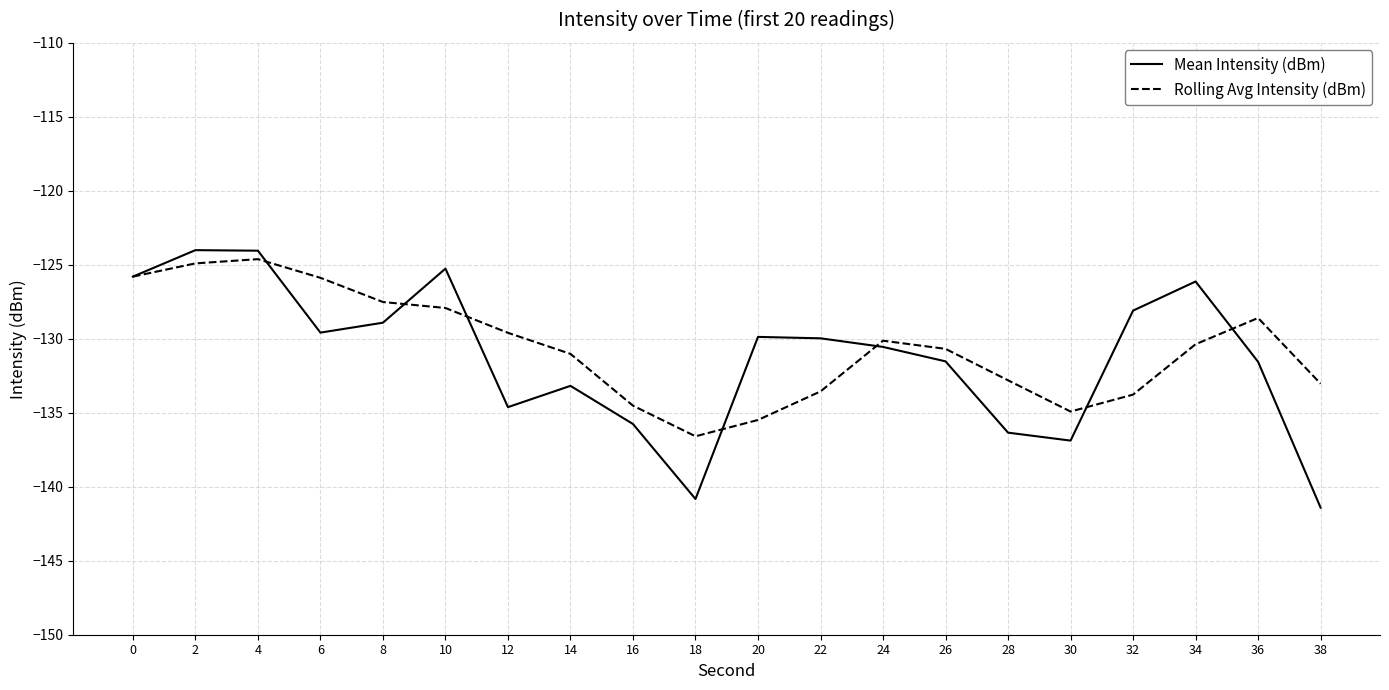

What is the greatest value displayed?

-124.0